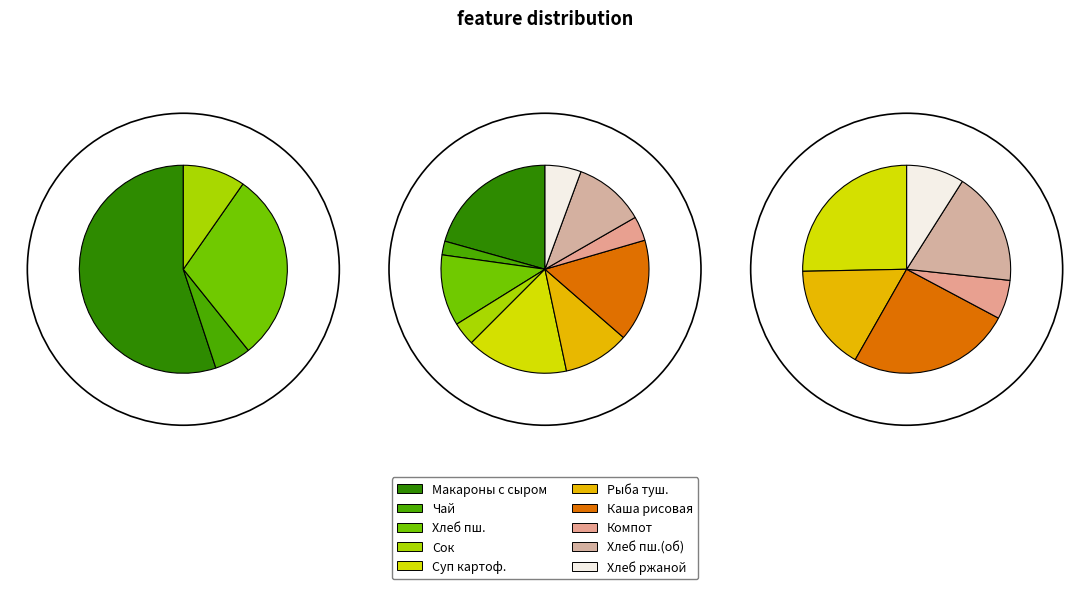

To the nearest percent, what is the difference between the Сок фруктовый and Макаронные изделия, тертые с сыром slice percentages?

17%